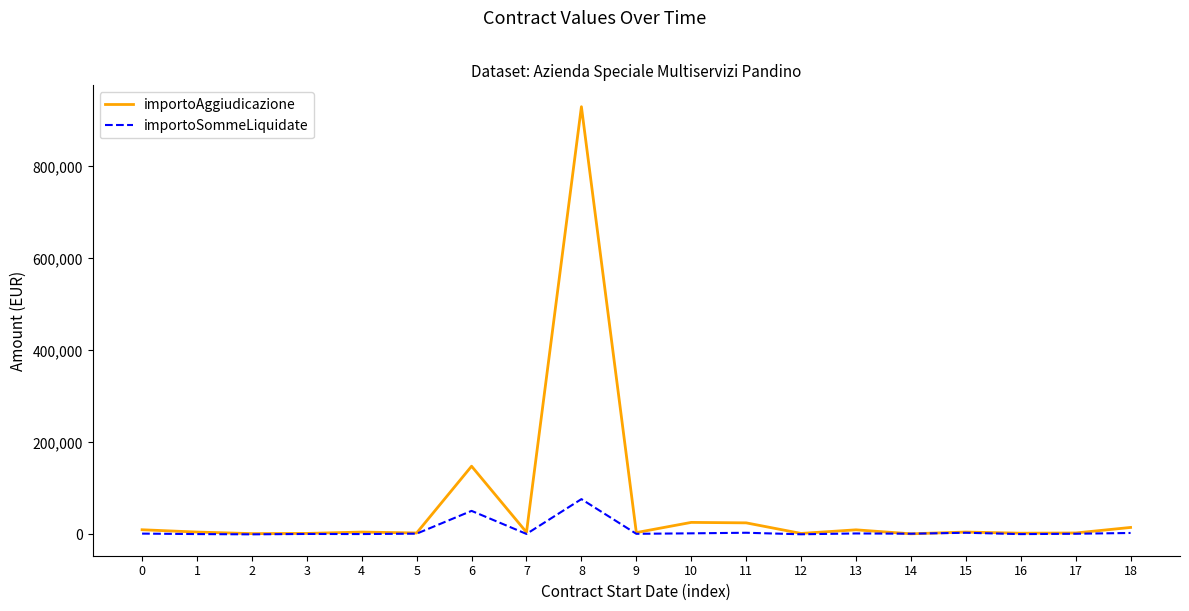

Rank the series by their average value, from lowest to highest.

importoSommeLiquidate, importoAggiudicazione